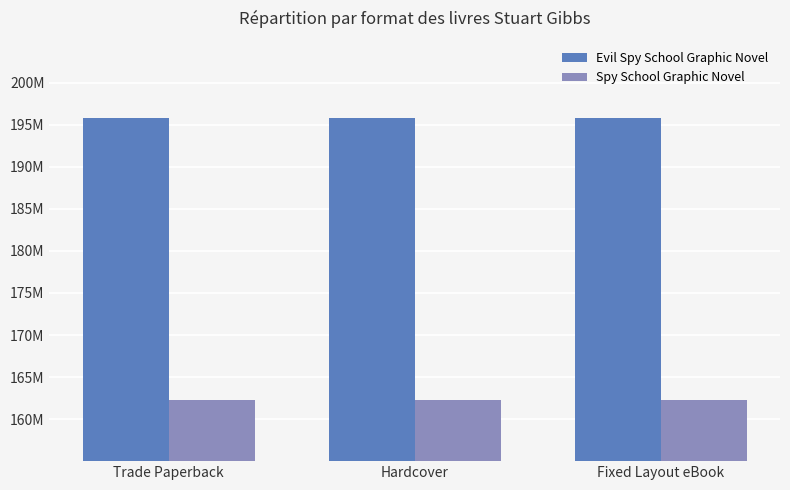

Is it true that Spy School Graphic Novel equals 162.3 at Fixed Layout eBook?

True